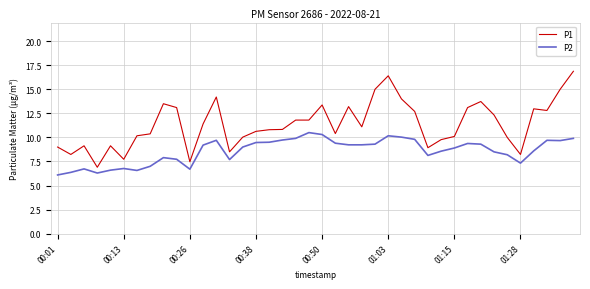

Which series has the widest spread of values?

P1